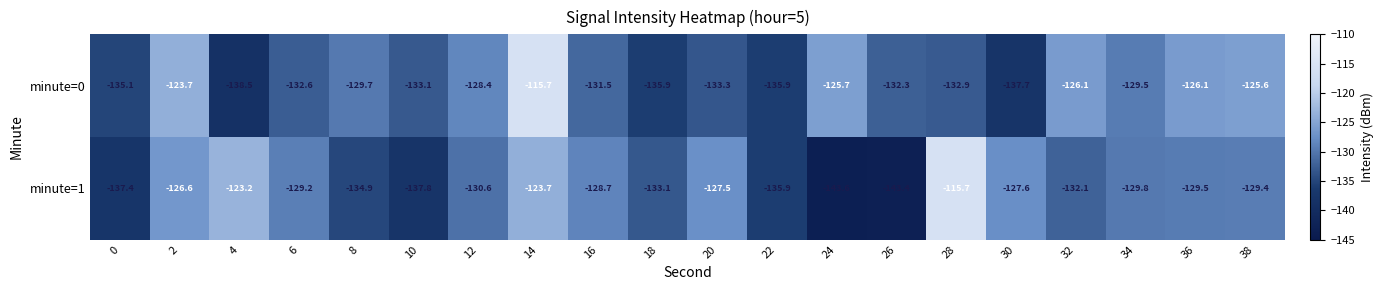

The minute=1 series shows -143.4 at 26. True or false?

True